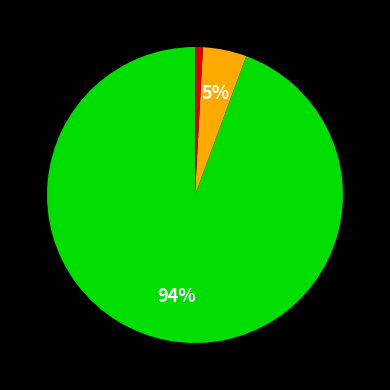

To the nearest percent, what is the average slice percentage?

33%